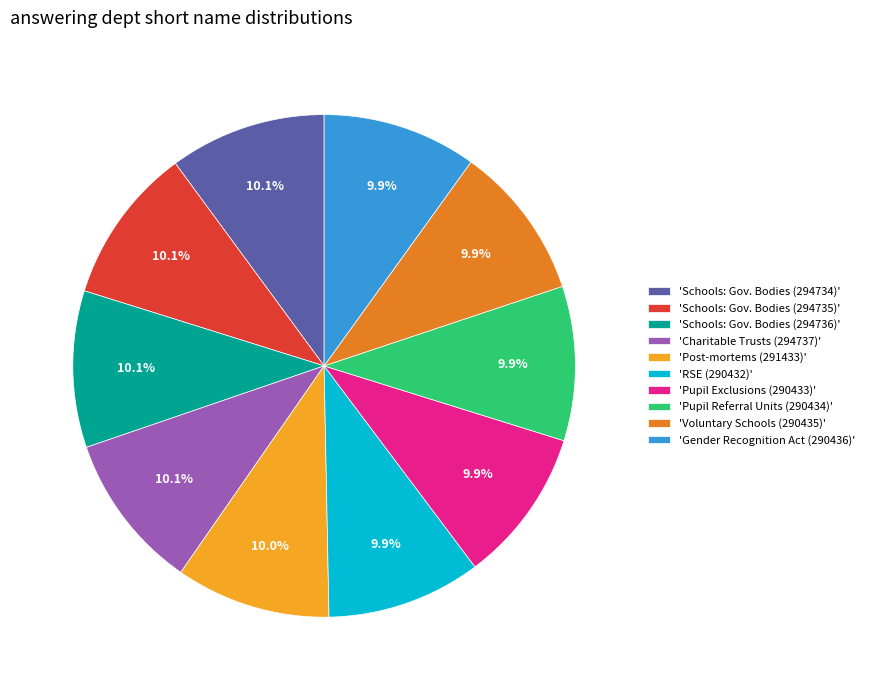

Is there any slice that represents more than half of the pie?

No